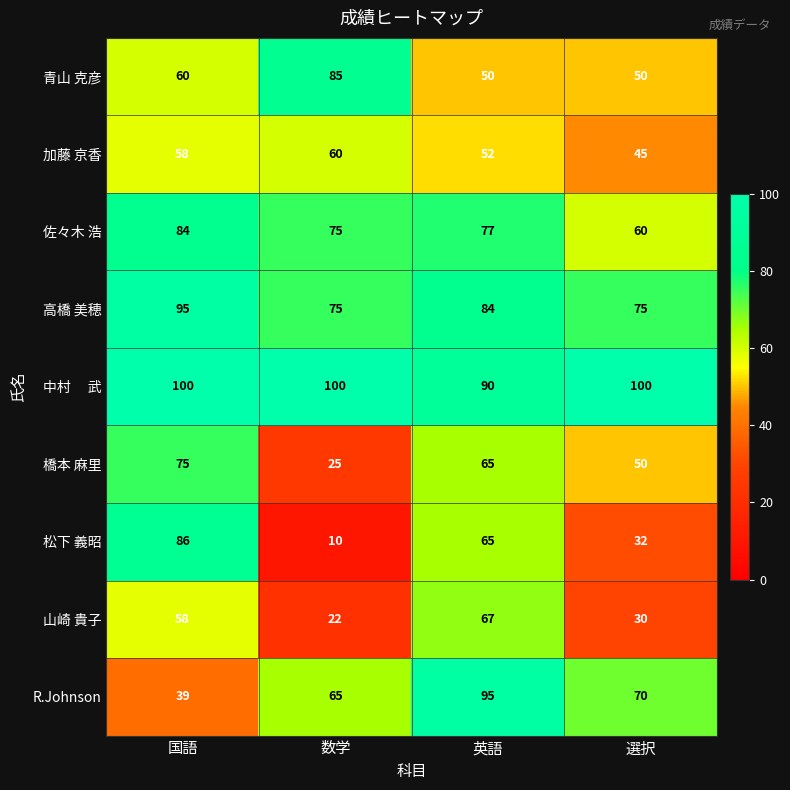

At how many categories does at least one series exceed 11?

4